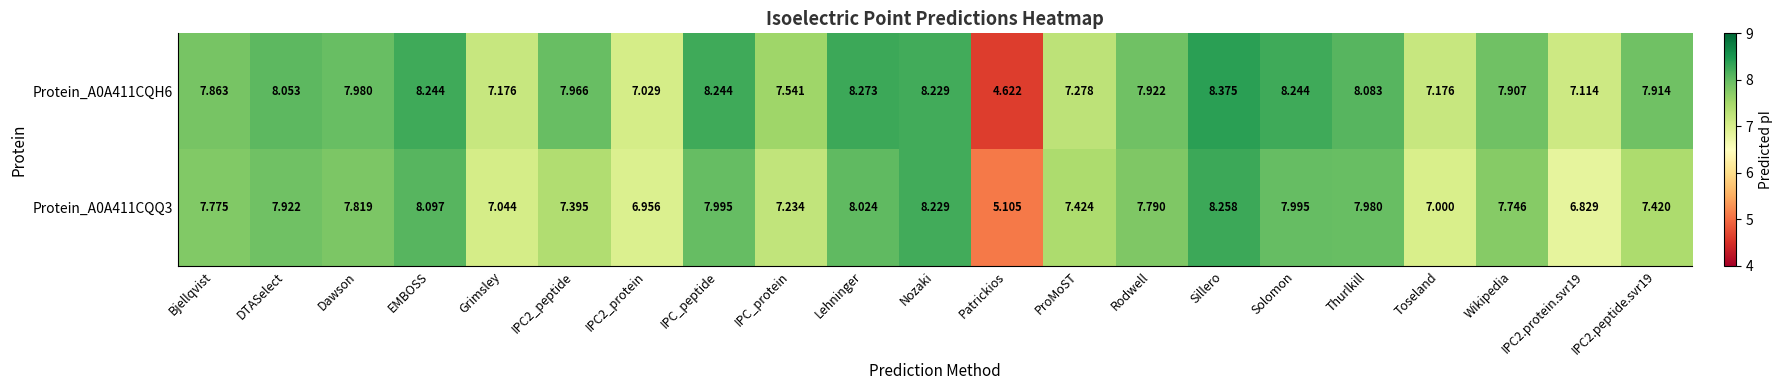

Which category has the highest value in the Protein_A0A411CQH6 series?

Sillero